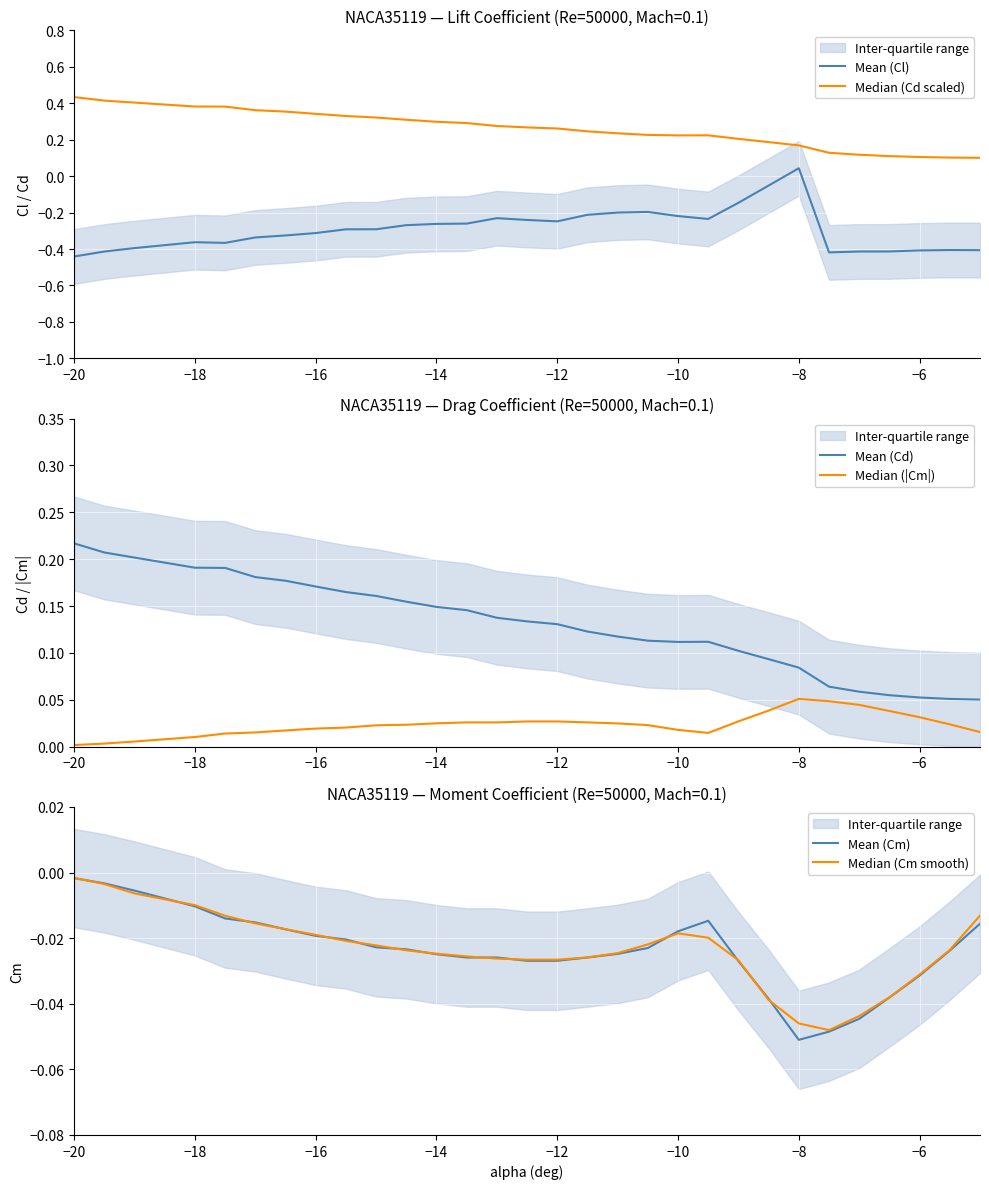

True or false: Mean (Cl) has a value of -0.3 at −16.

True